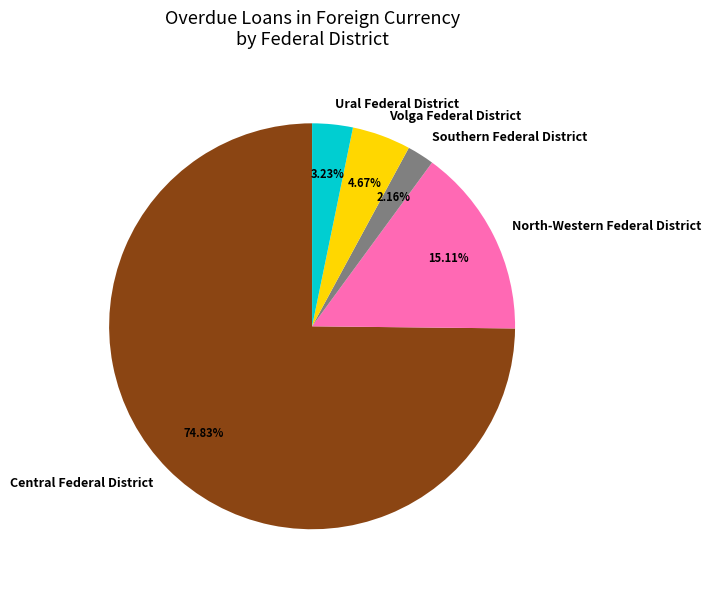

Is it true that Central Federal District is 80% of the pie?

False